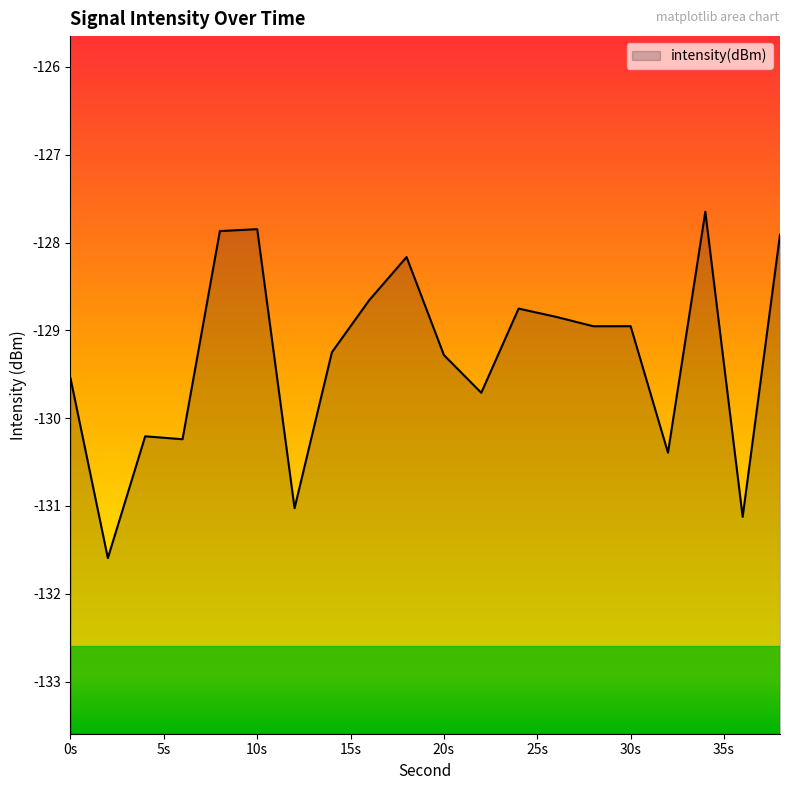

The value at 10s is -127.8. True or false?

True